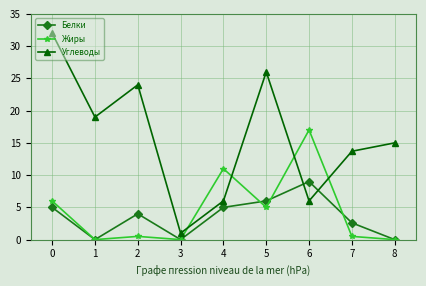

How many intersections are there between Жиры and Углеводы?

4